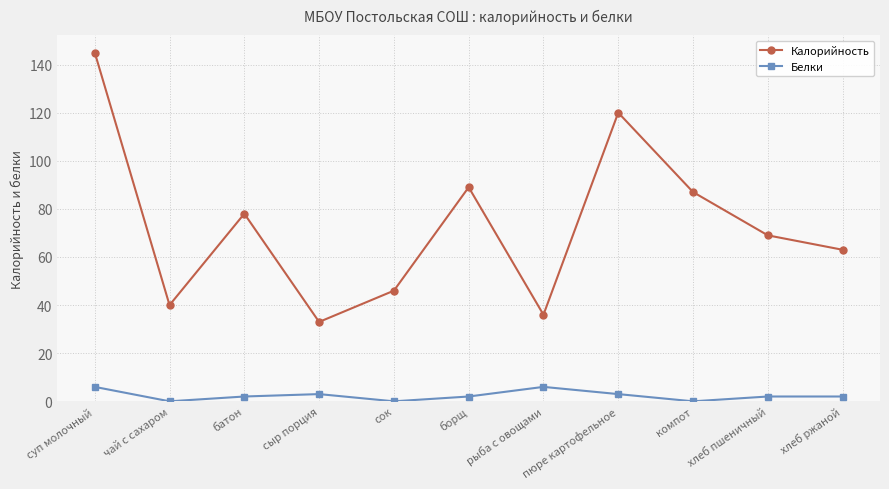

Reading left to right, extract all data points from this chart.

Калорийность: суп молочный=145	чай с сахаром=40	батон=78	сыр порция=33	сок=46	борщ=89	рыба с овощами=36	пюре картофельное=120	компот=87	хлеб пшеничный=69	хлеб ржаной=63
Белки: суп молочный=6	чай с сахаром=0	батон=2	сыр порция=3	сок=0	борщ=2	рыба с овощами=6	пюре картофельное=3	компот=0	хлеб пшеничный=2	хлеб ржаной=2